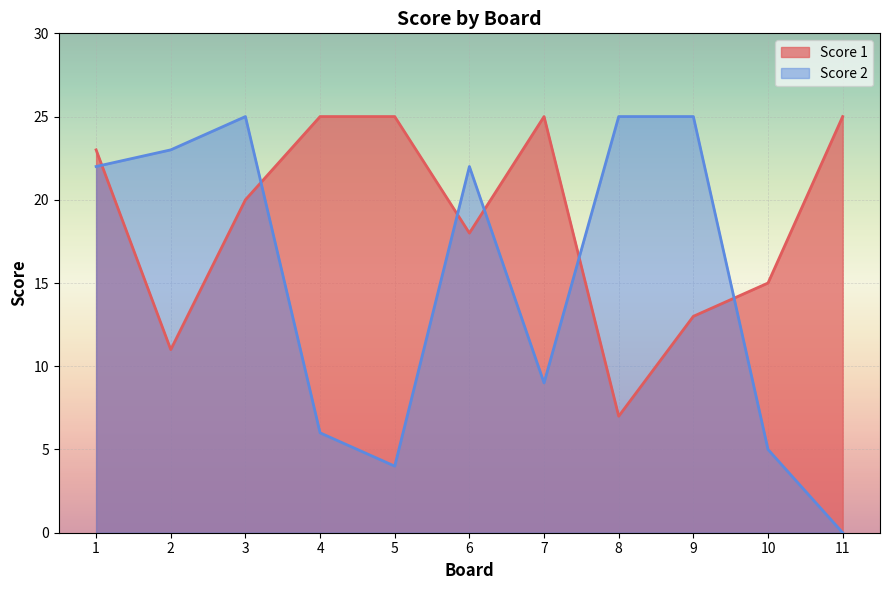

Is it true that Score 2 equals 34 at 6?

False